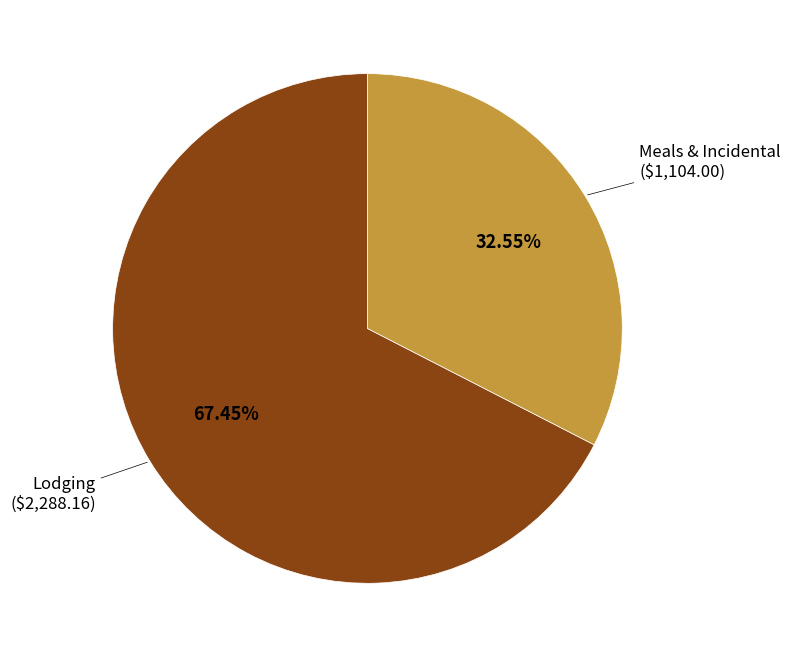

Does any single category account for the majority?

Yes